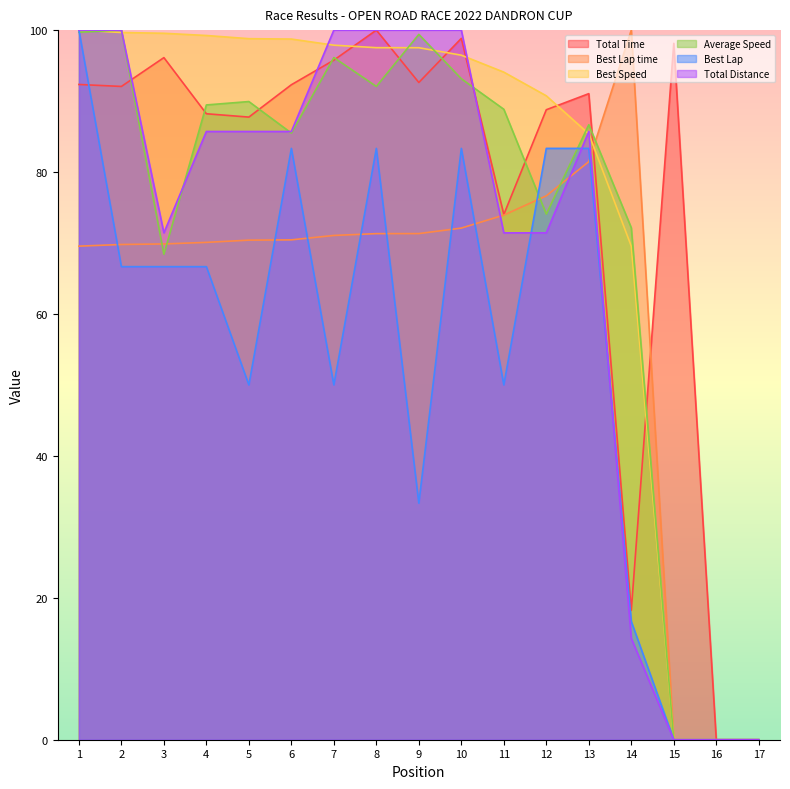

Reading left to right, what are all the values shown in this chart?

Total Time: 92.3	92.1	96.1	88.2	87.7	92.3	95.8	100.0	92.6	98.8	74.0	88.8	91.0	18.2	98.1	0.0	0.0
Best Lap time: 69.6	69.8	69.9	70.1	70.4	70.4	71.1	71.3	71.3	72.1	73.9	76.7	81.5	100.0	0.0	0.0	0.0
Best Speed: 100.0	99.7	99.6	99.2	98.8	98.7	97.9	97.5	97.5	96.5	94.1	90.7	85.4	69.6	0.0	0.0	0.0
Average Speed: 99.7	100.0	68.4	89.5	89.9	85.5	96.1	92.1	99.4	93.1	88.8	74.1	86.7	72.1	0.0	0.0	0.0
Best Lap: 100.0	66.7	66.7	66.7	50.0	83.3	50.0	83.3	33.3	83.3	50.0	83.3	83.3	16.7	0.0	0.0	0.0
Total Distance: 100.0	100.0	71.4	85.7	85.7	85.7	100.0	100.0	100.0	100.0	71.4	71.4	85.7	14.3	0.0	0.0	0.0